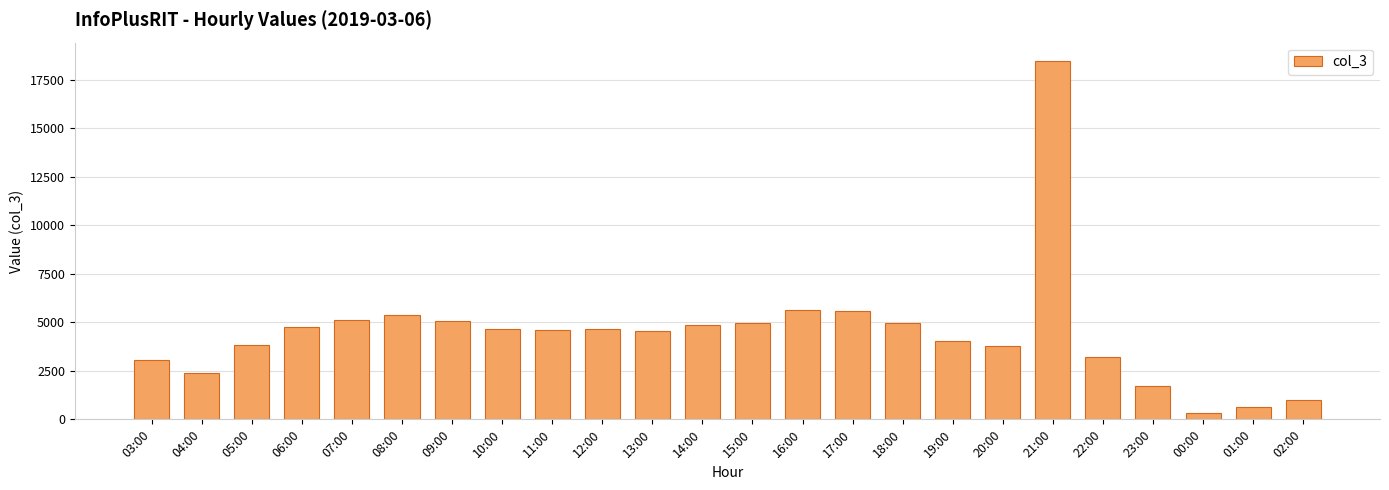

What is the minimum value shown in the chart?

327